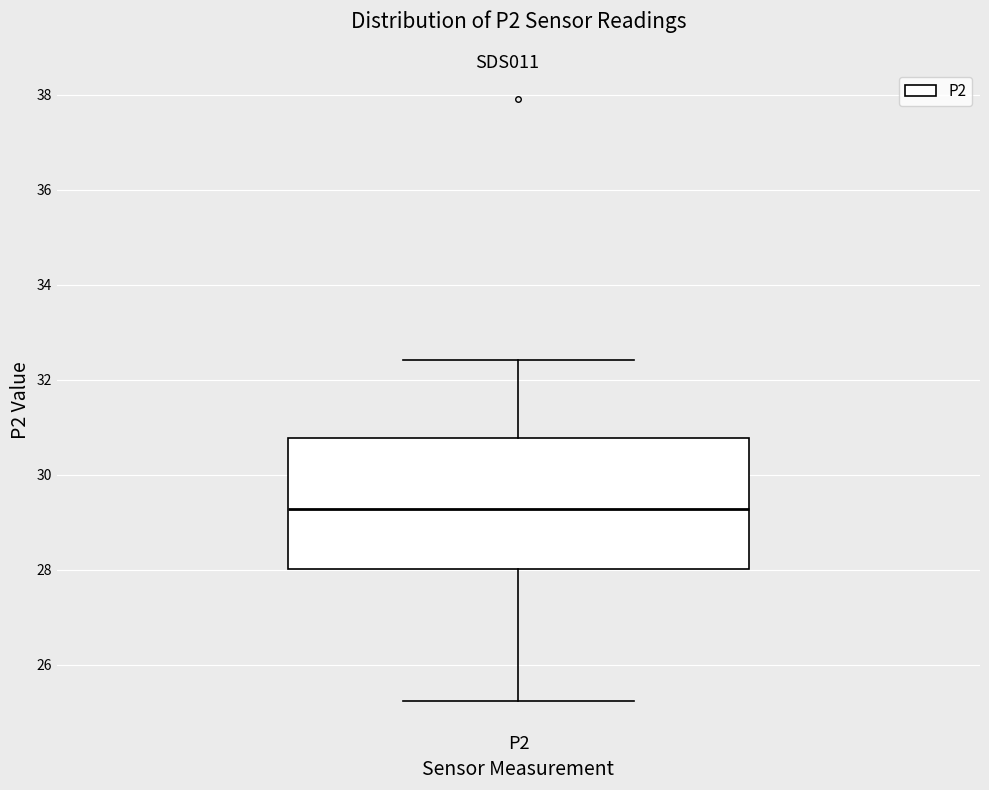

Where does the upper whisker of the box for P2 end on the y-axis? The values are not printed on the chart, so give them approximately, as read against the axis.

32.4